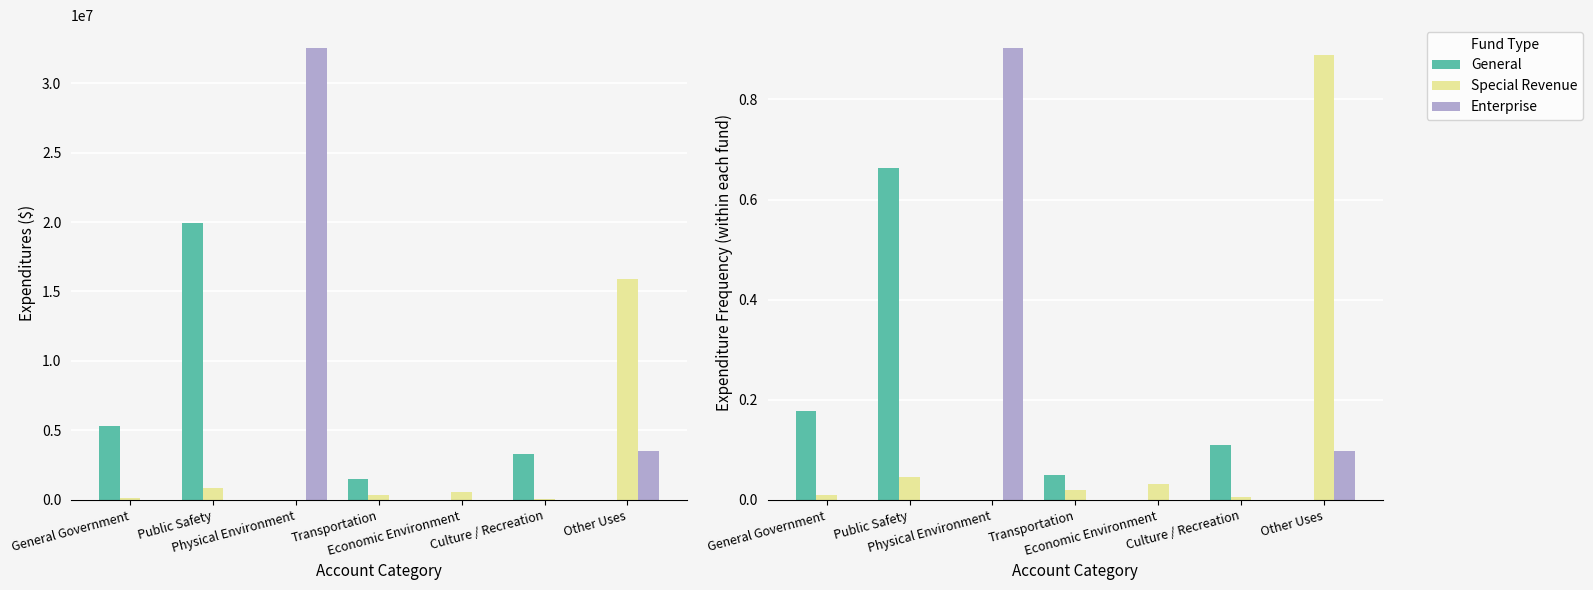

Between General Government and Transportation, which is larger?

General Government